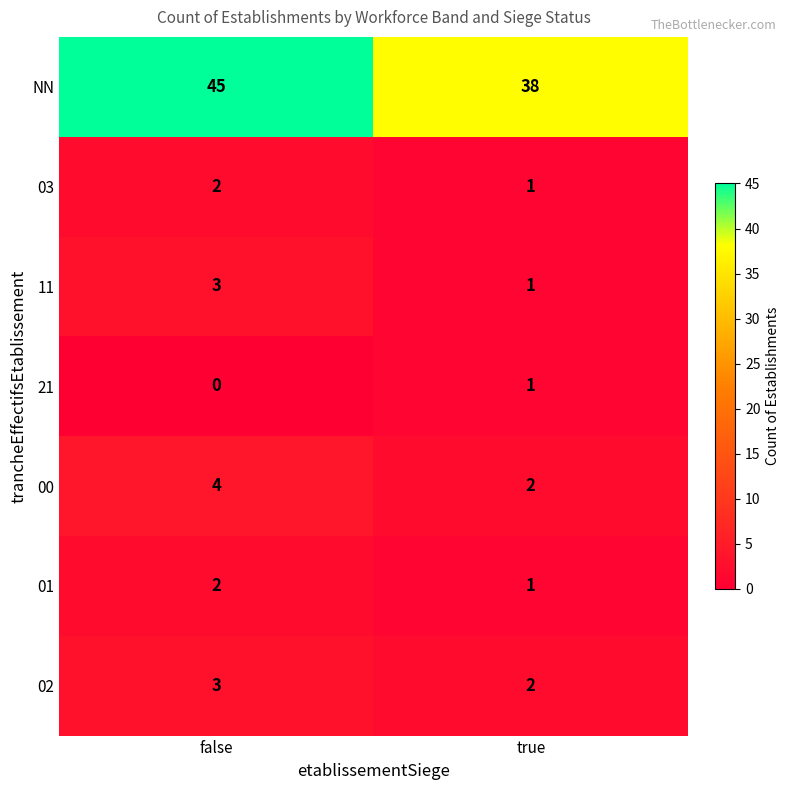

What is the difference between the highest and lowest values at true?

37